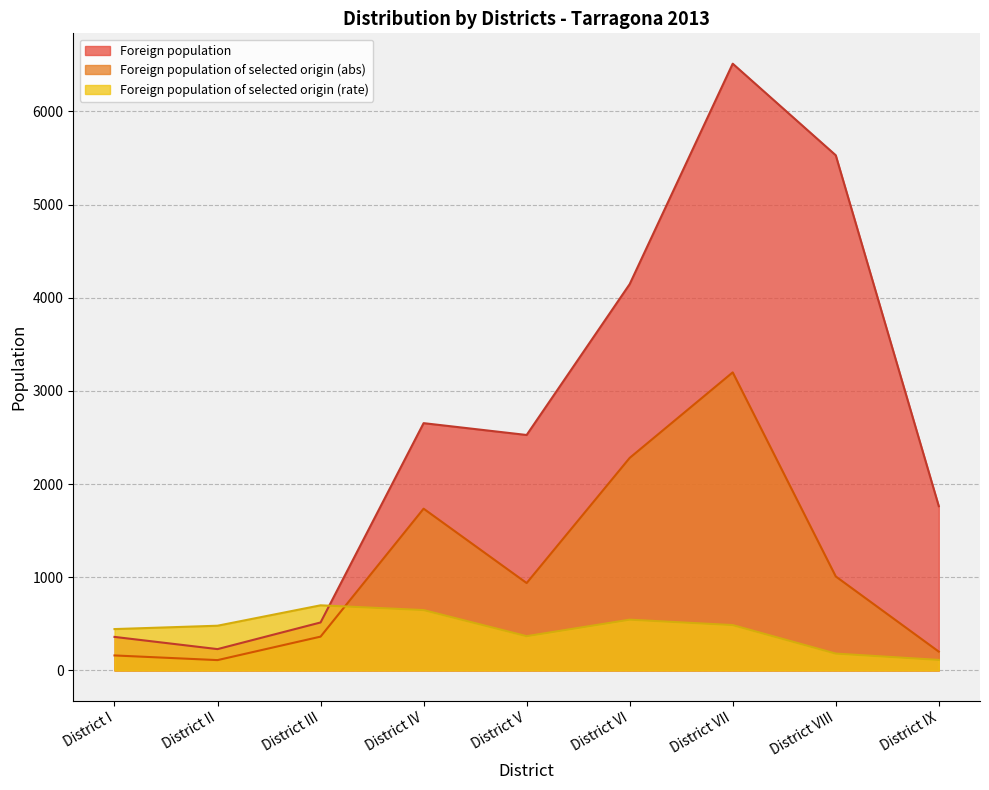

How many data points does each series have?

9